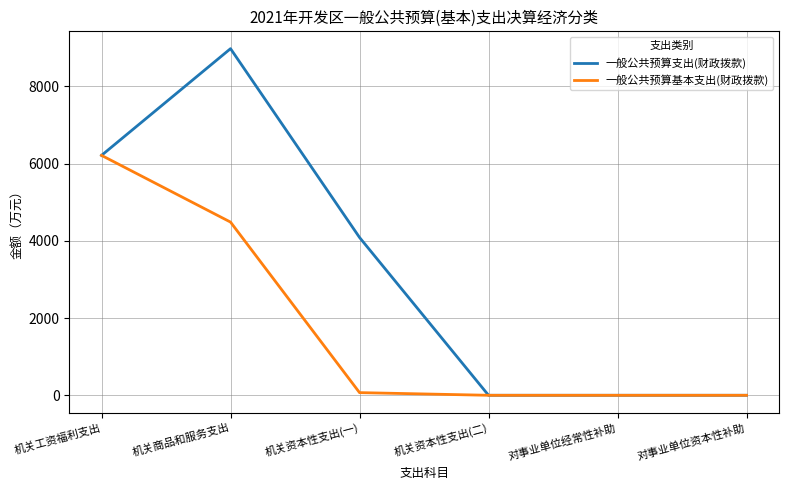

Which series has the largest range (max minus min)?

一般公共预算支出(财政拨款)